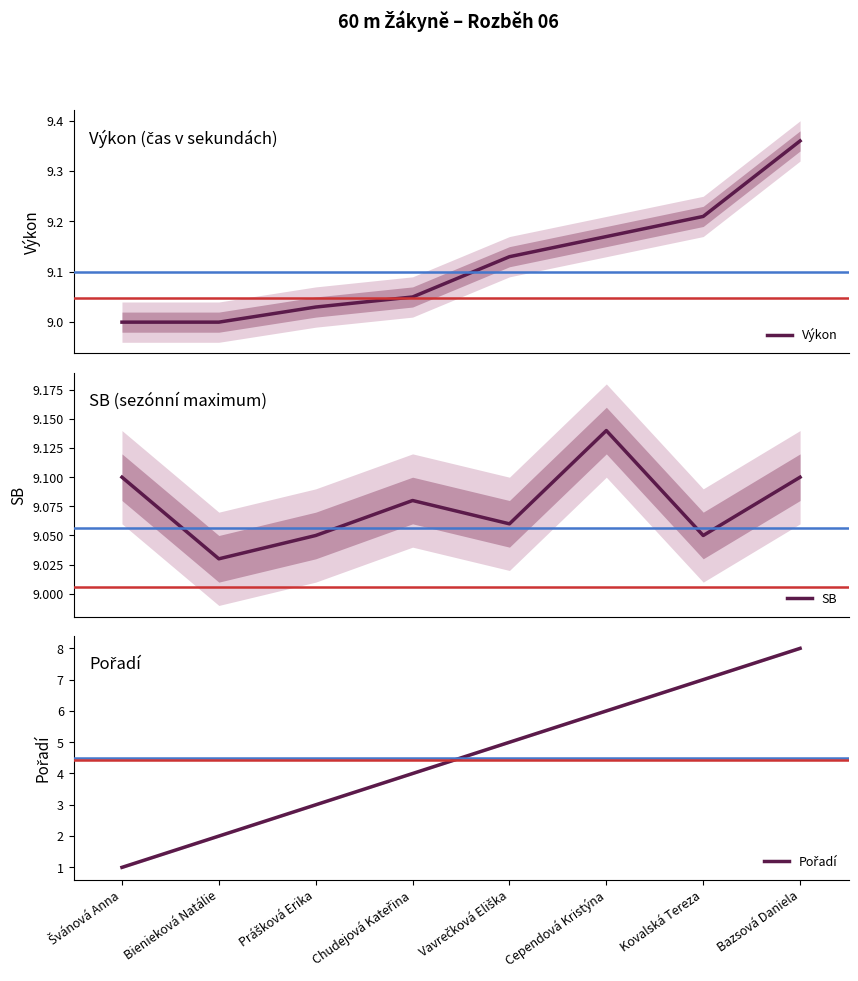

What is the label of the 4th point from the left?

Chudejová Kateřina